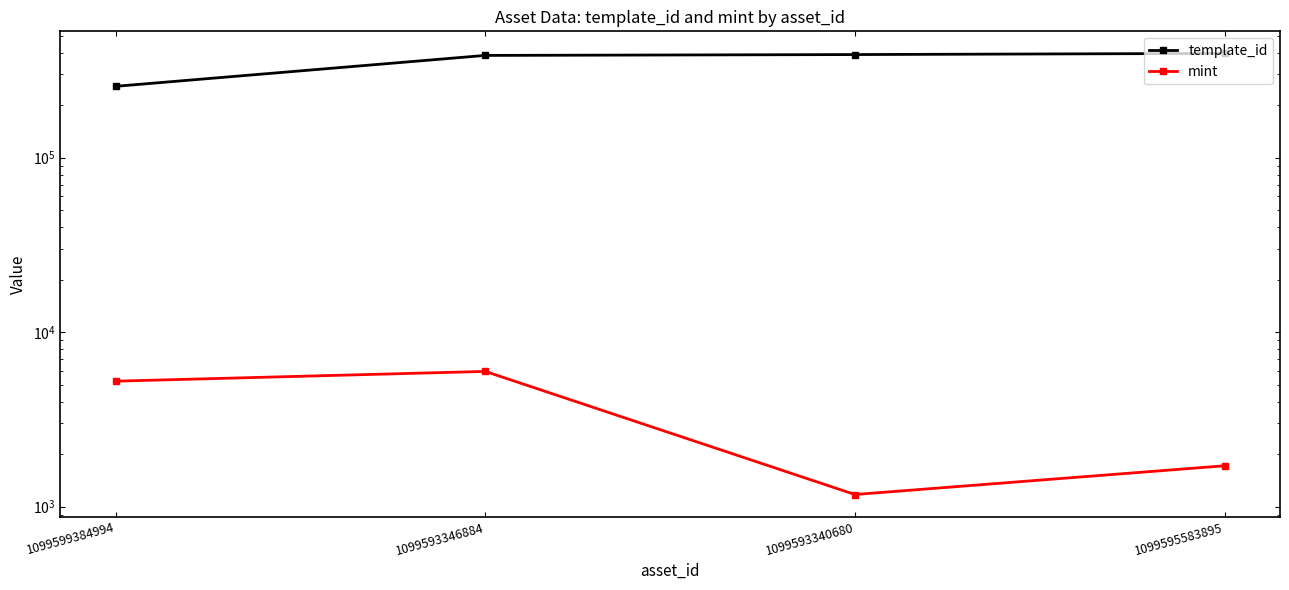

What is the sum of the mint values at 1099599384994 and 1099593346884?

11188